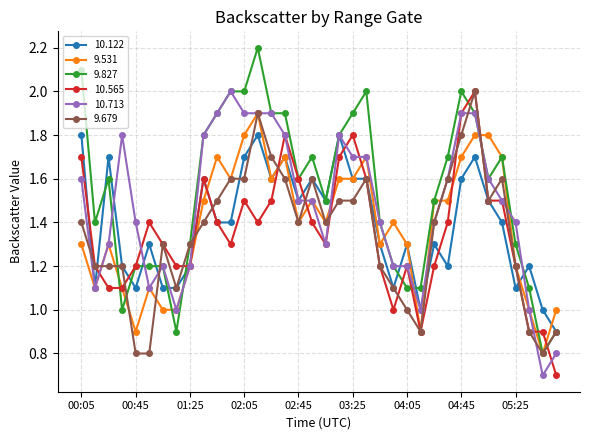

What is the value of the 10.565 point at the 11th from the left?

1.4